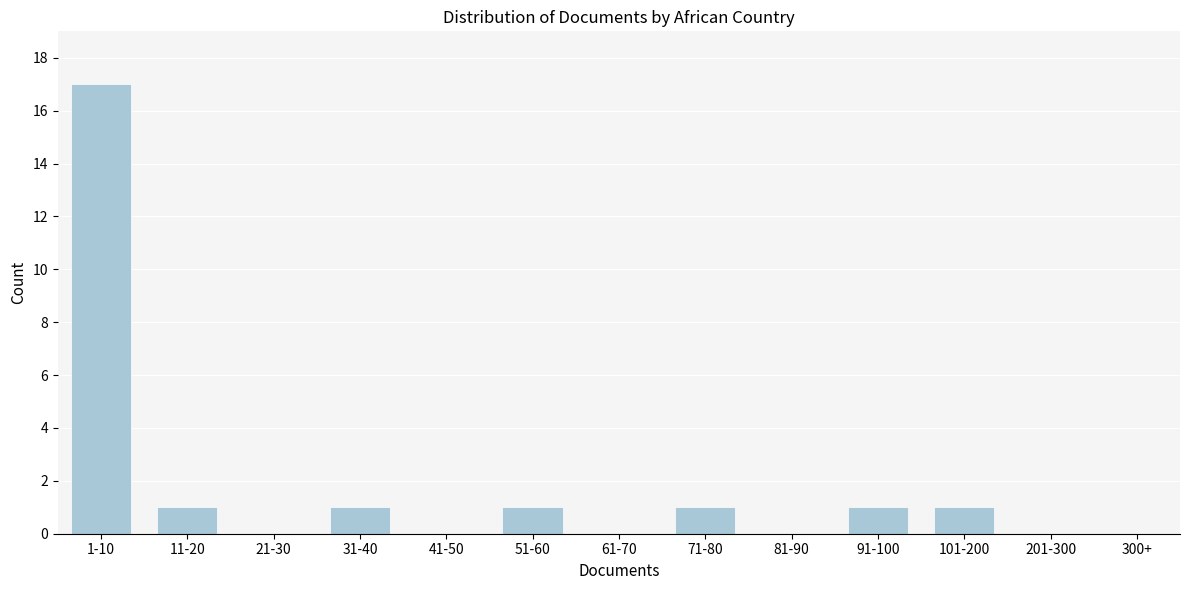

Reading left to right, extract all data points from this chart.

1-10=17	11-20=1	21-30=0	31-40=1	41-50=0	51-60=1	61-70=0	71-80=1	81-90=0	91-100=1	101-200=1	201-300=0	300+=0